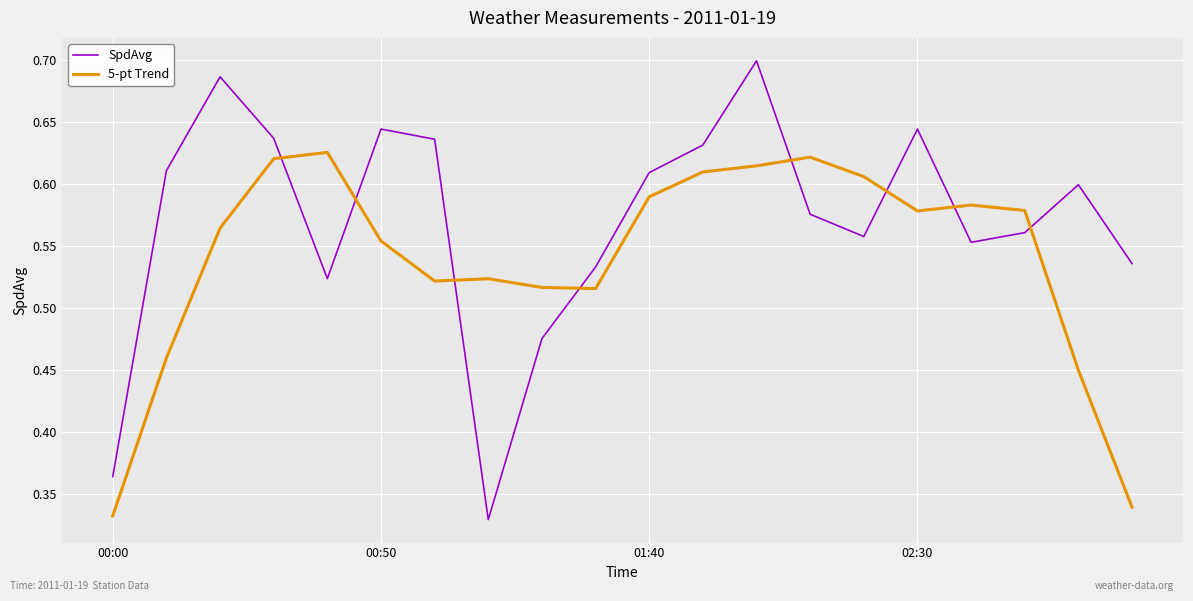

What are all the series names shown in the legend?

SpdAvg, 5-pt Trend